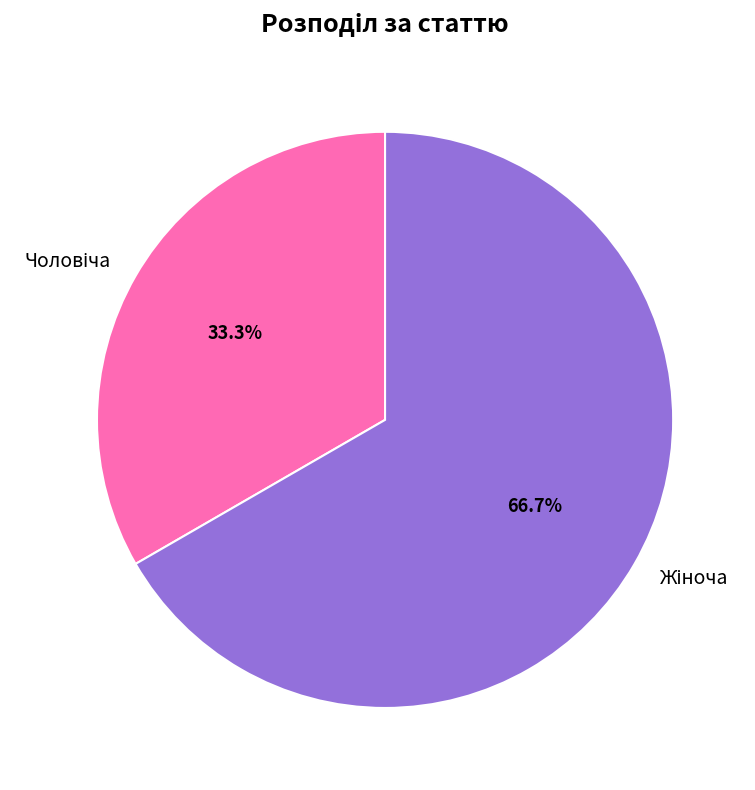

Is there a majority slice in this chart?

Yes